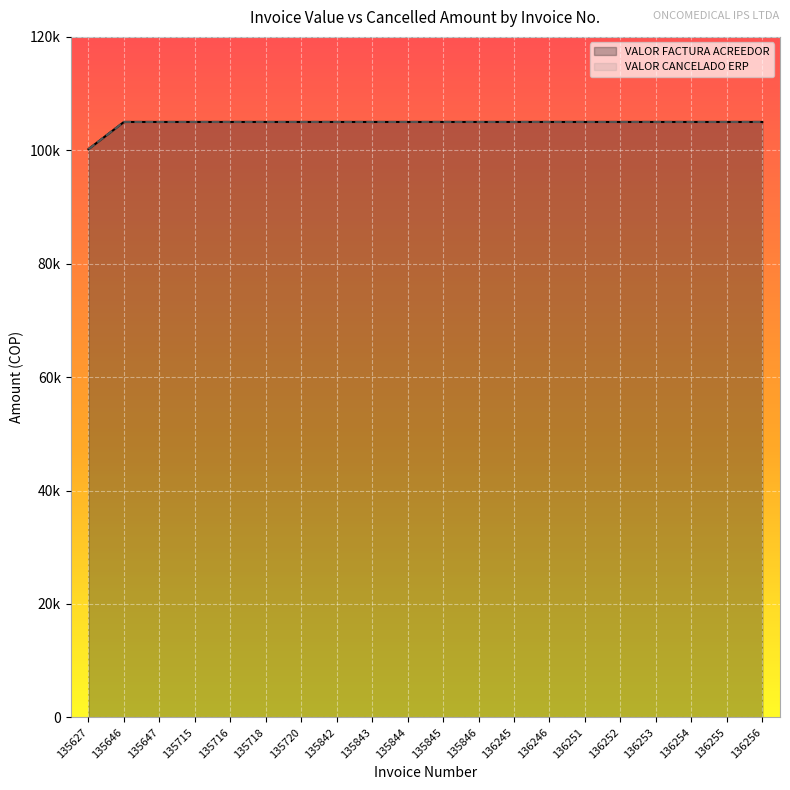

What is the average value of the VALOR CANCELADO ERP series?

104760